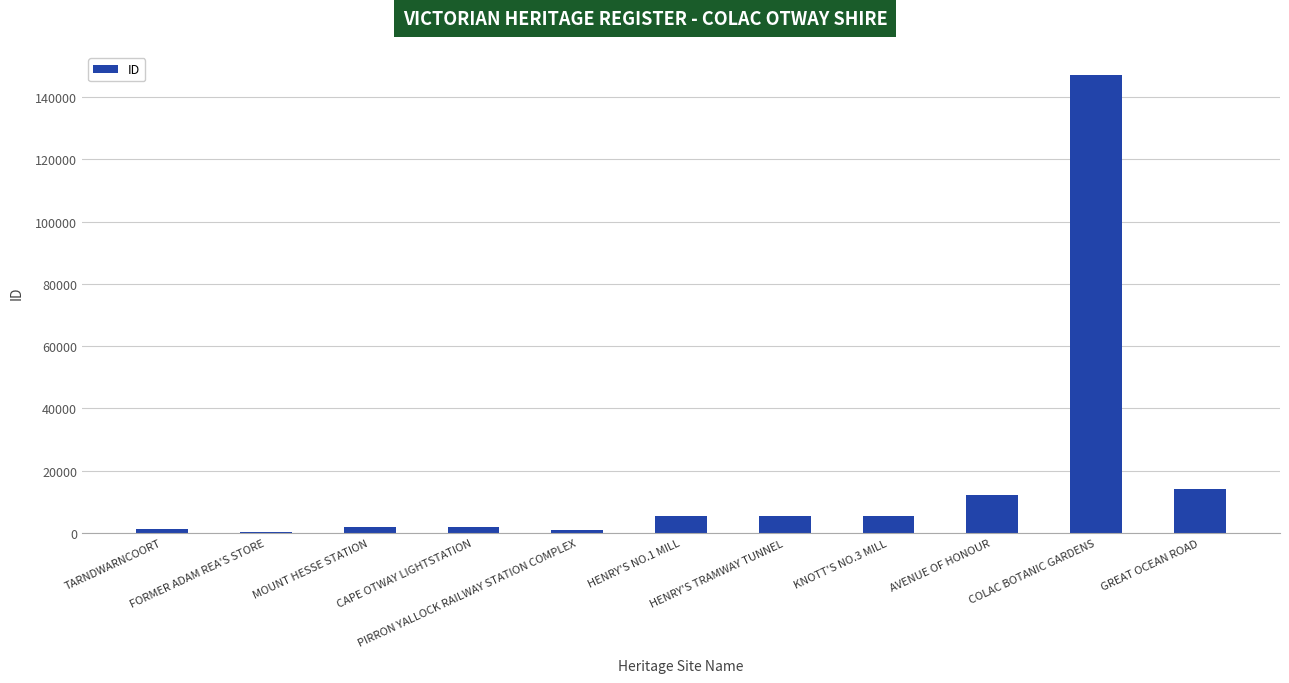

What is the sum of all values?

196777